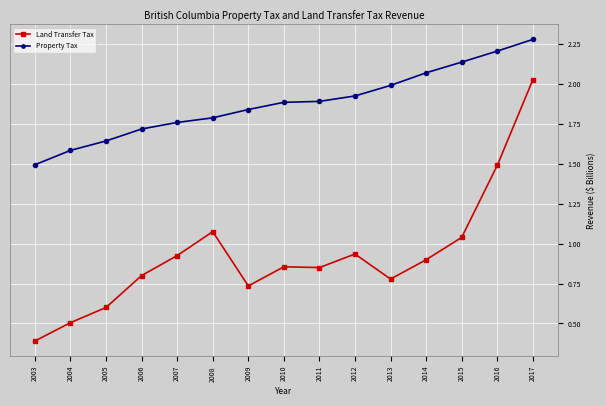

List the series in order of their overall mean, highest first.

Property Tax, Land Transfer Tax